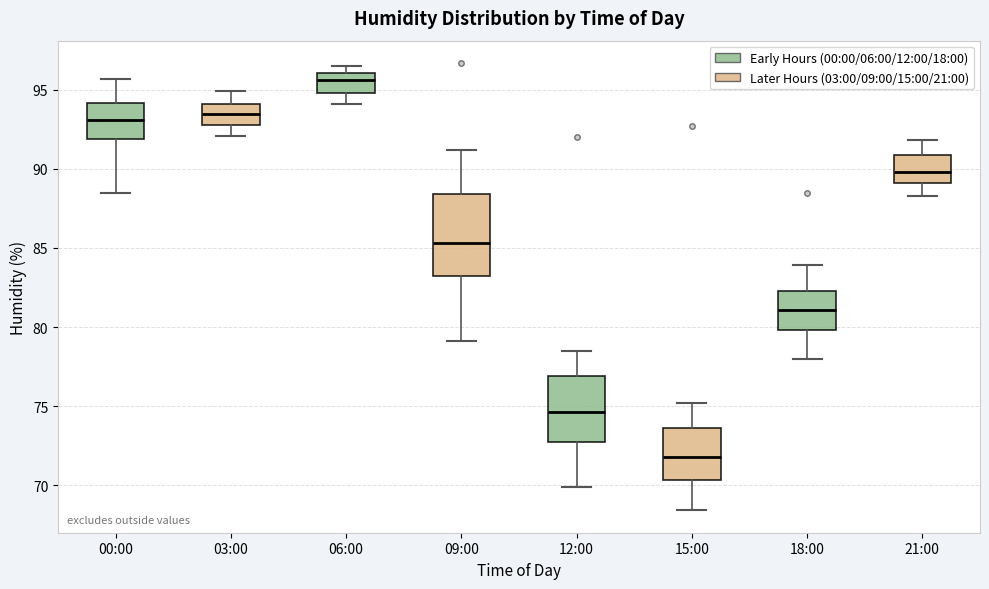

Where does the upper whisker of the box for 03:00 end on the y-axis? The values are not printed on the chart, so give them approximately, as read against the axis.

95.0